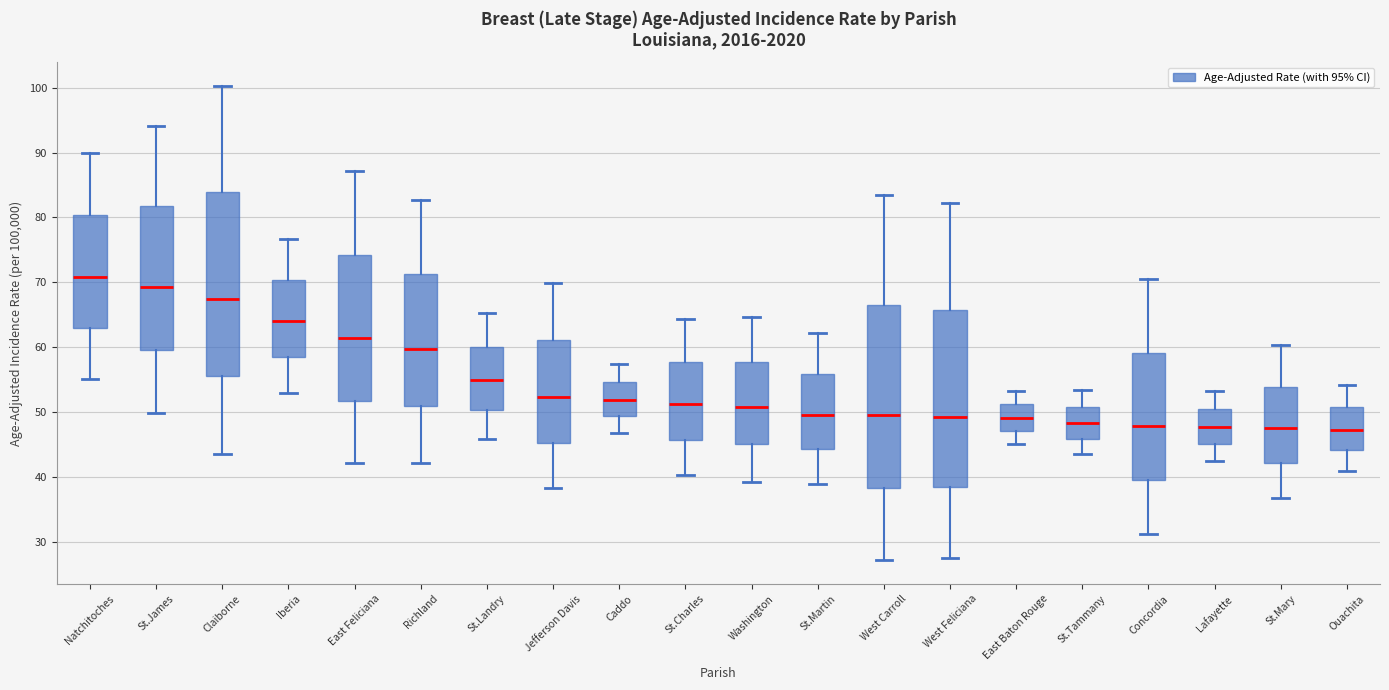

Reading left to right, transcribe this box plot: for each box, give where its median line is, the range the box spans, and where its two whiskers end, as read against the y-axis. The values are not printed on the chart, so give them approximately, as read against the axis.

Natchitoches: median 71, box 63 to 80, whiskers 55 to 90
St.James: median 69, box 60 to 82, whiskers 50 to 94
Claiborne: median 68, box 56 to 84, whiskers 44 to 100
Iberia: median 64, box 58 to 70, whiskers 53 to 77
East Feliciana: median 61, box 52 to 74, whiskers 42 to 87
Richland: median 60, box 51 to 71, whiskers 42 to 83
St.Landry: median 55, box 50 to 60, whiskers 46 to 65
Jefferson Davis: median 52, box 45 to 61, whiskers 38 to 70
Caddo: median 52, box 49 to 55, whiskers 47 to 58
St.Charles: median 51, box 46 to 58, whiskers 40 to 64
Washington: median 51, box 45 to 58, whiskers 39 to 65
St.Martin: median 50, box 44 to 56, whiskers 39 to 62
West Carroll: median 50, box 38 to 67, whiskers 27 to 84
West Feliciana: median 49, box 38 to 66, whiskers 28 to 82
East Baton Rouge: median 49, box 47 to 51, whiskers 45 to 53
St.Tammany: median 48, box 46 to 51, whiskers 44 to 53
Concordia: median 48, box 40 to 59, whiskers 31 to 71
Lafayette: median 48, box 45 to 51, whiskers 43 to 53
St.Mary: median 48, box 42 to 54, whiskers 37 to 60
Ouachita: median 47, box 44 to 51, whiskers 41 to 54